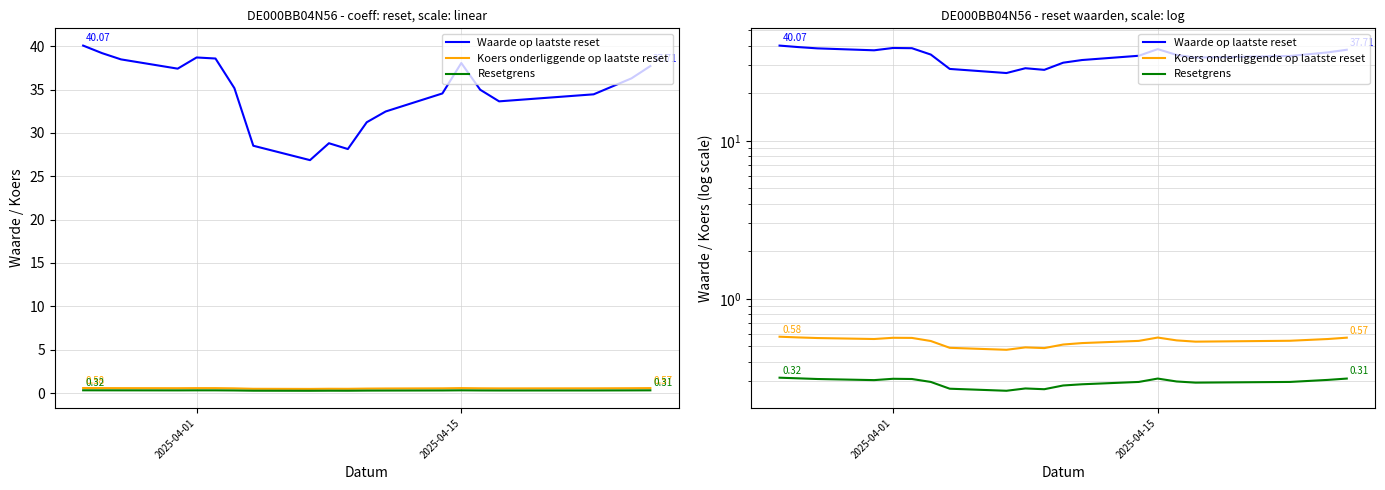

True or false: Koers onderliggende op laatste reset and Waarde op laatste reset intersect in this chart.

False